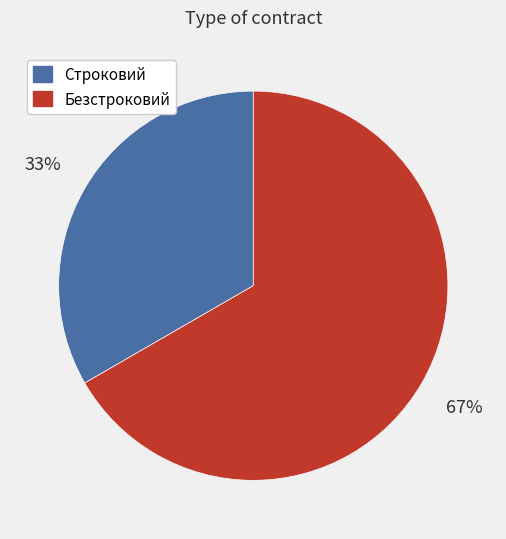

Do Строковий and Безстроковий together represent more than half of the pie?

Yes